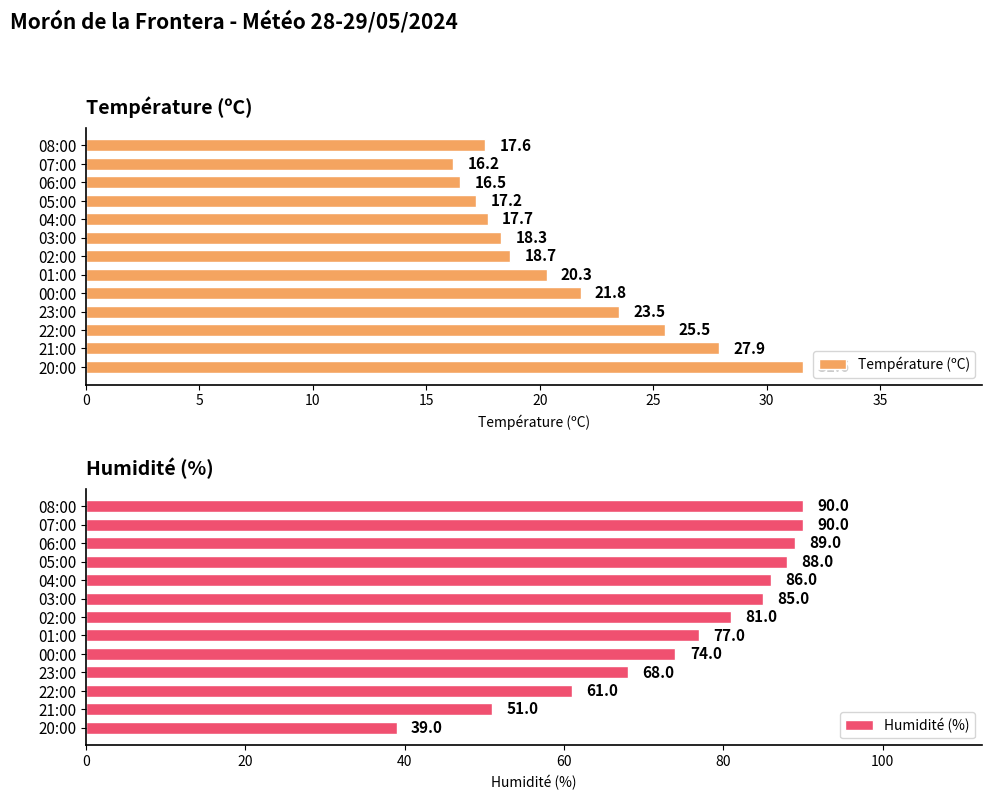

How many distinct data groups are displayed?

2